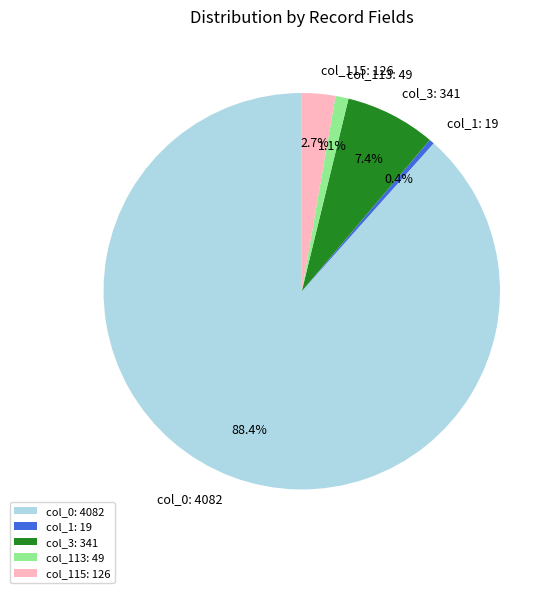

Do col_115: 126 and col_3: 341 together represent more than half of the pie?

No